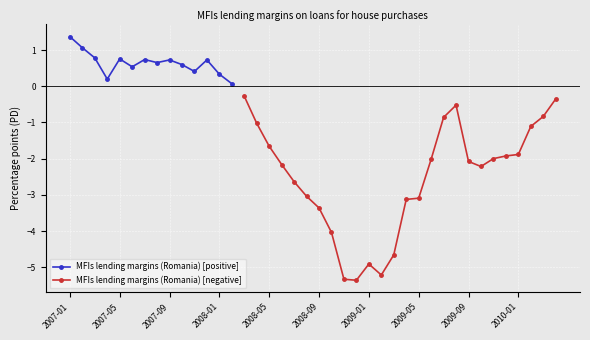

Rank the series at 18 from highest to lowest value.

MFIs lending margins (Romania) [positive], MFIs lending margins (Romania) [negative]